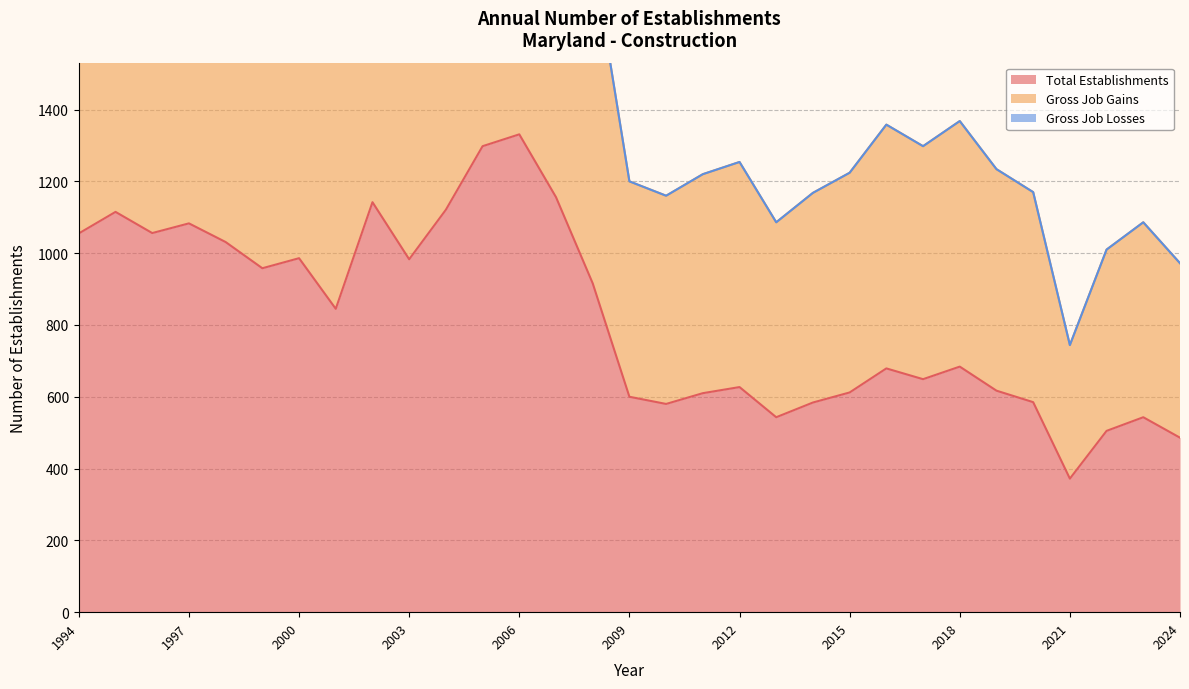

How many values in the Total Establishments series exceed 684?

15